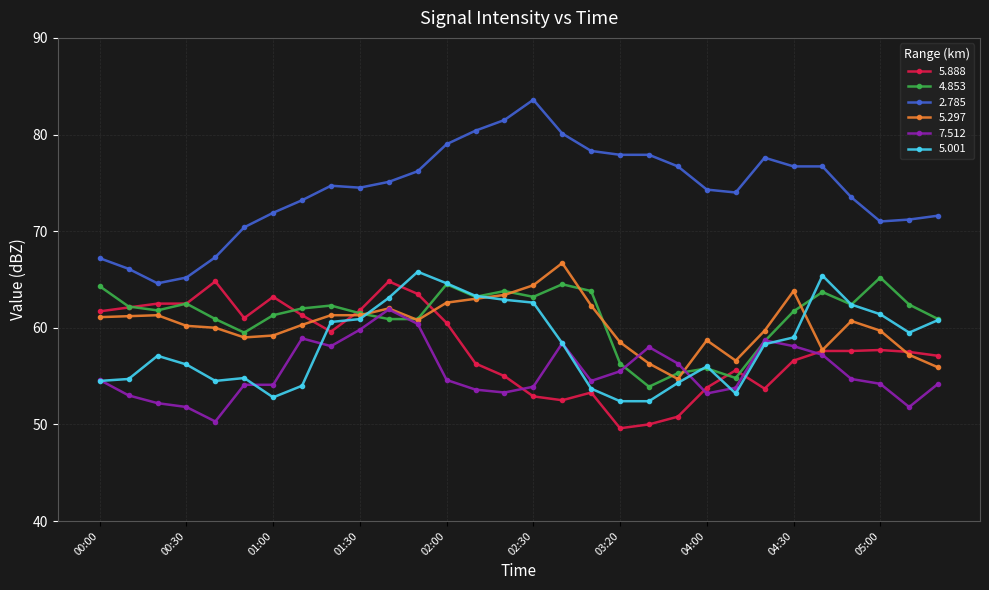

What is the highest value of the 4.853 series?

65.2